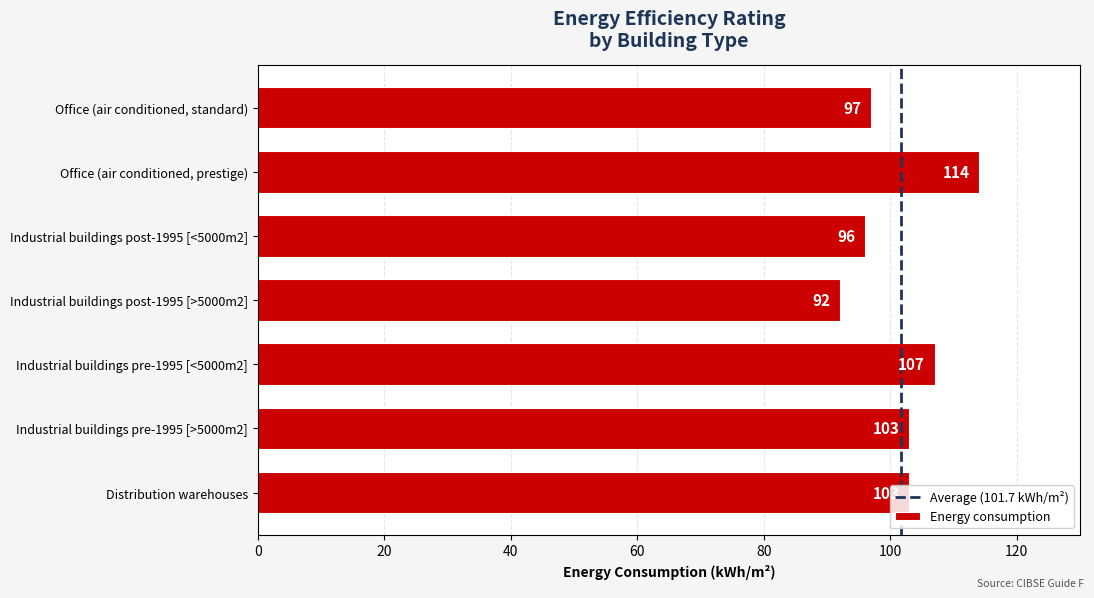

What is the minimum value shown in the chart?

92